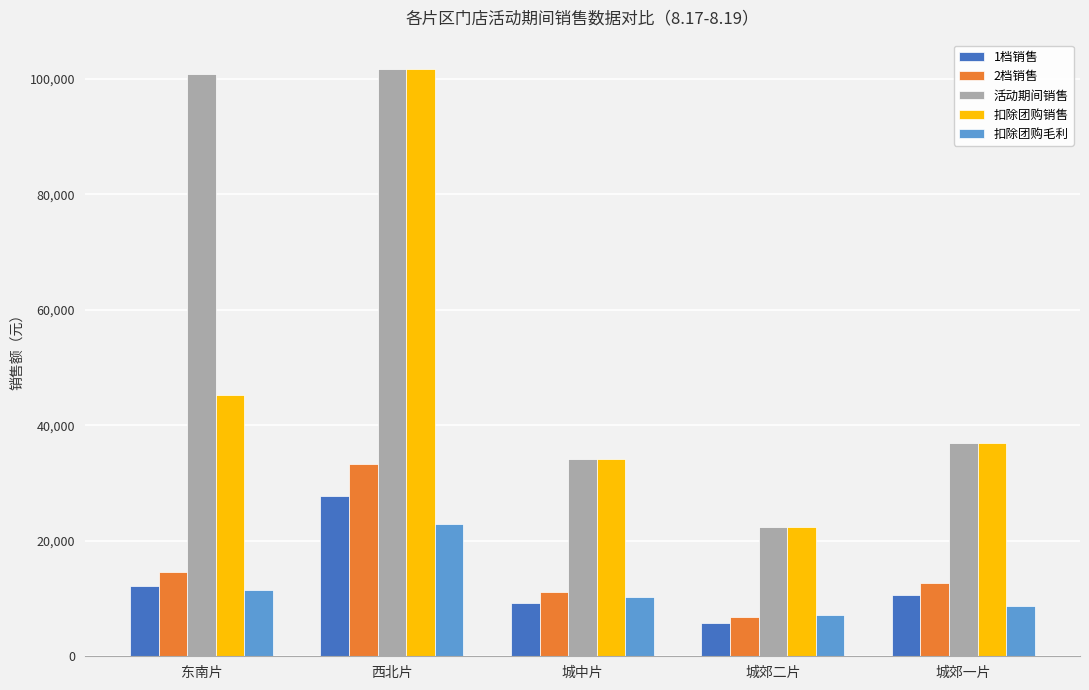

Read the 2档销售 value at 东南片.

14545.2